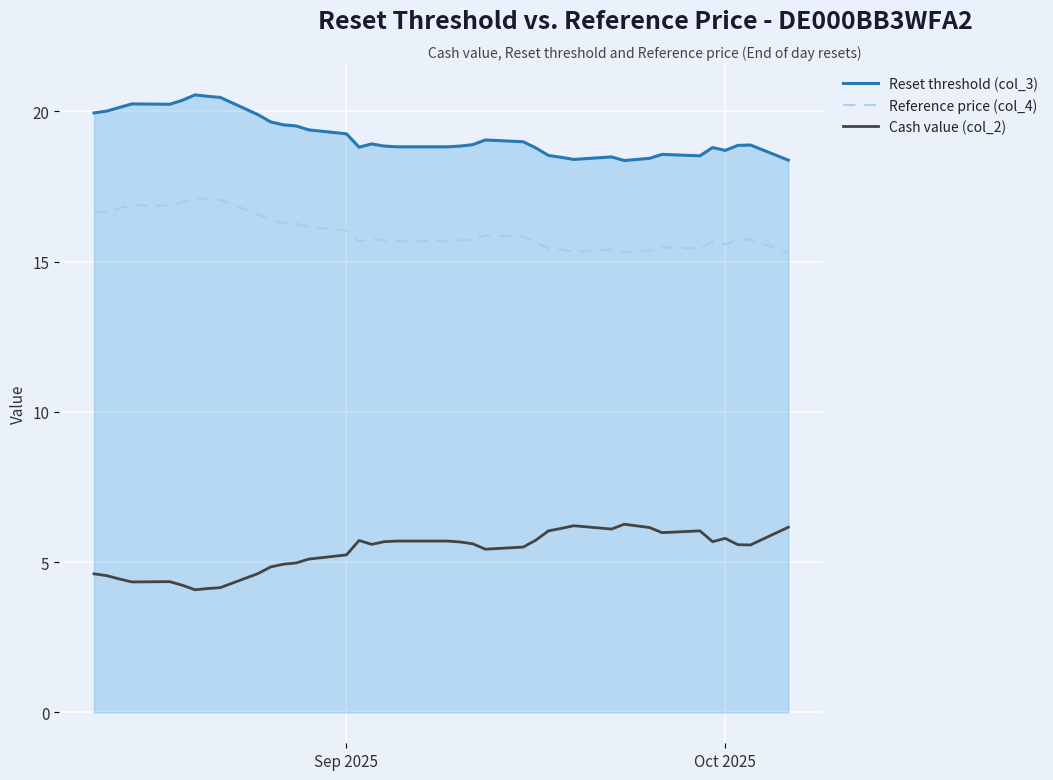

True or false: Reference price (col_4) and Reset threshold (col_3) cross at least once.

False